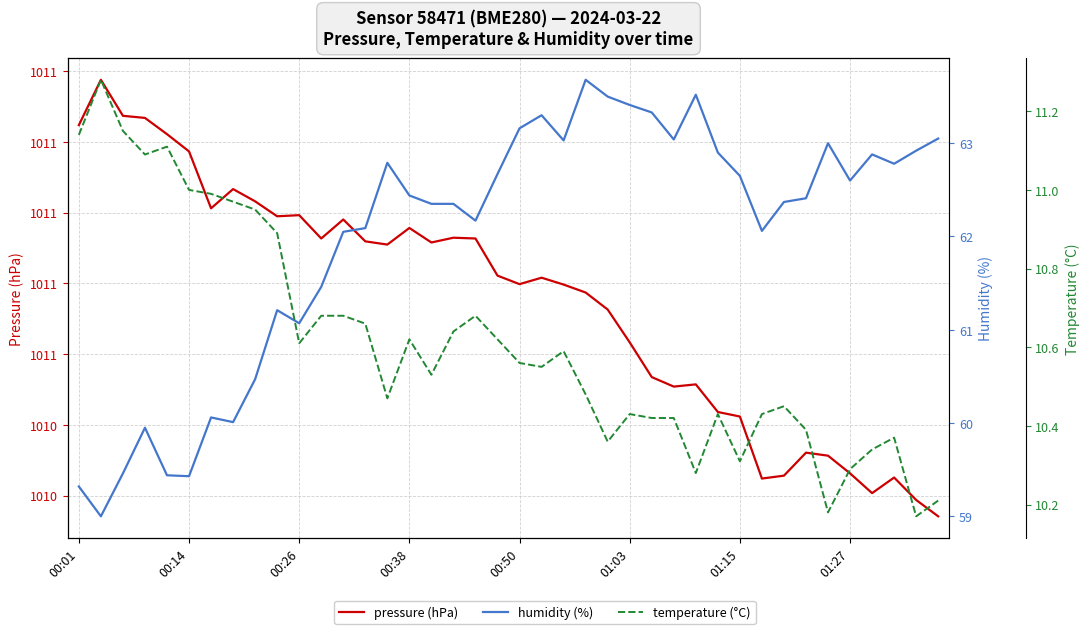

How many interior local peaks does the temperature (°C) series have?

9